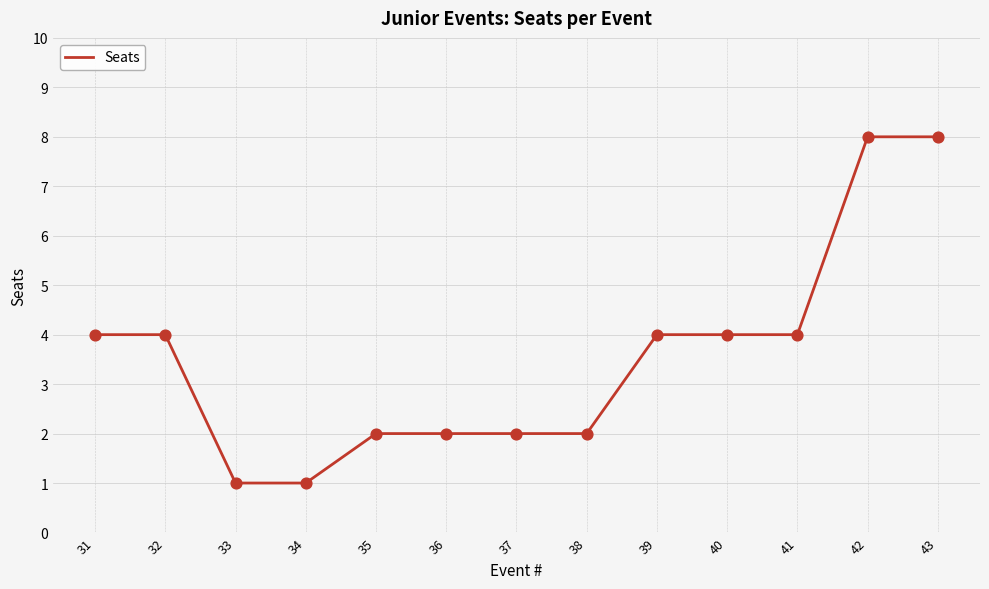

What is the change in value from 32 to 35?

-2